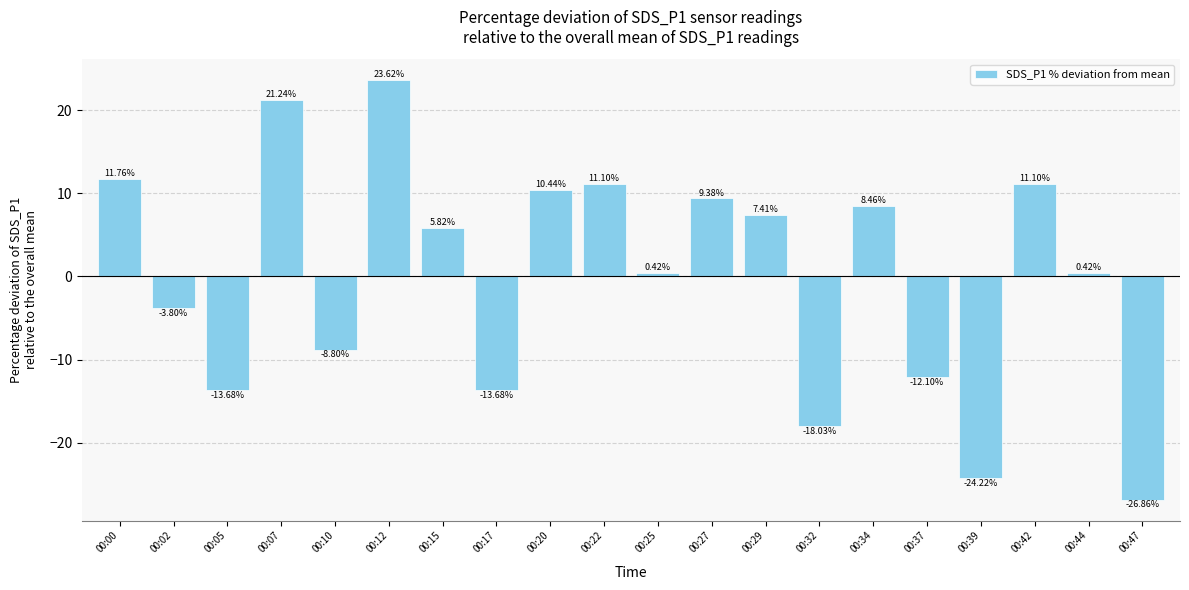

Which category has the highest value across all series?

00:12